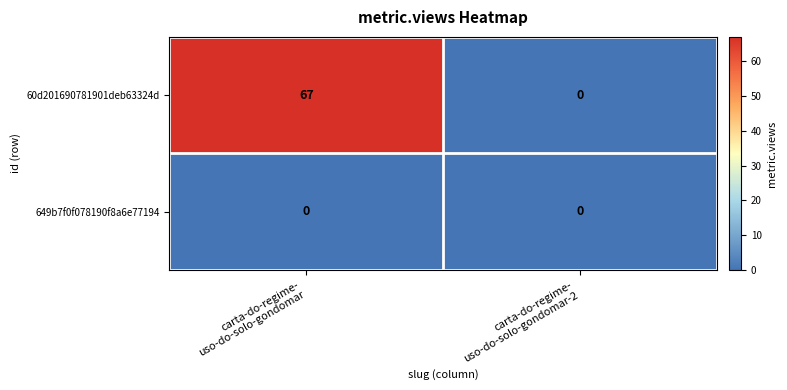

Reading left to right, transcribe all the data shown in this chart.

60d201690781901deb63324d: 67	0
649b7f0f078190f8a6e77194: 0	0